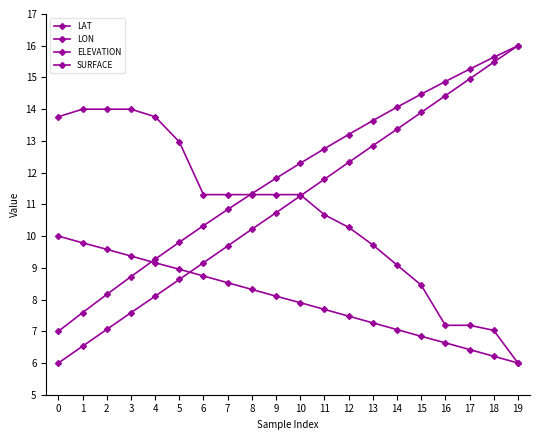

How many data points does each series have?

20